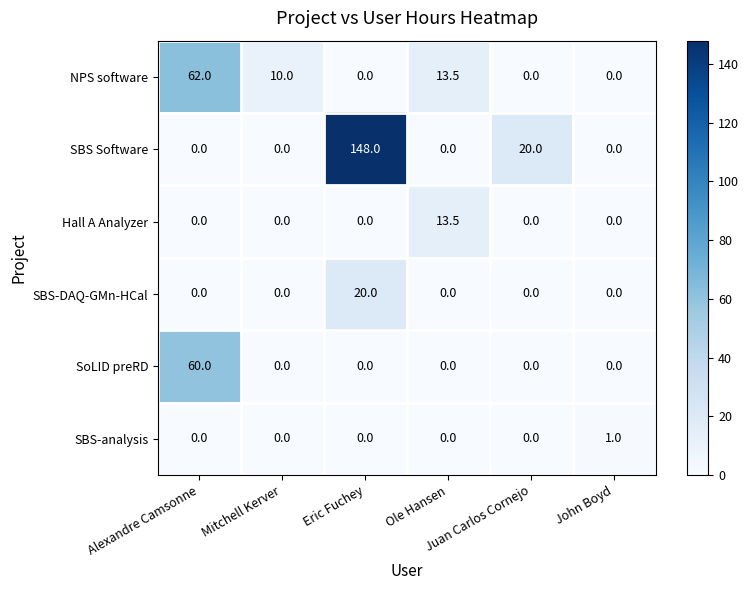

Which series has the widest spread of values?

SBS Software